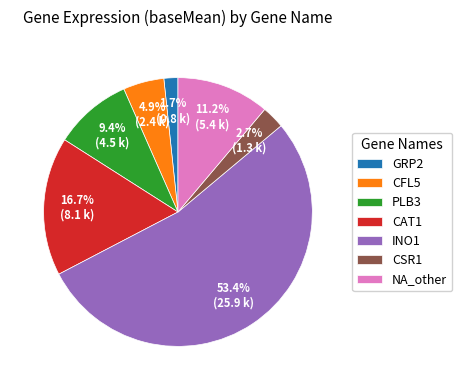

True or false: CAT1 accounts for 25% of the total.

False